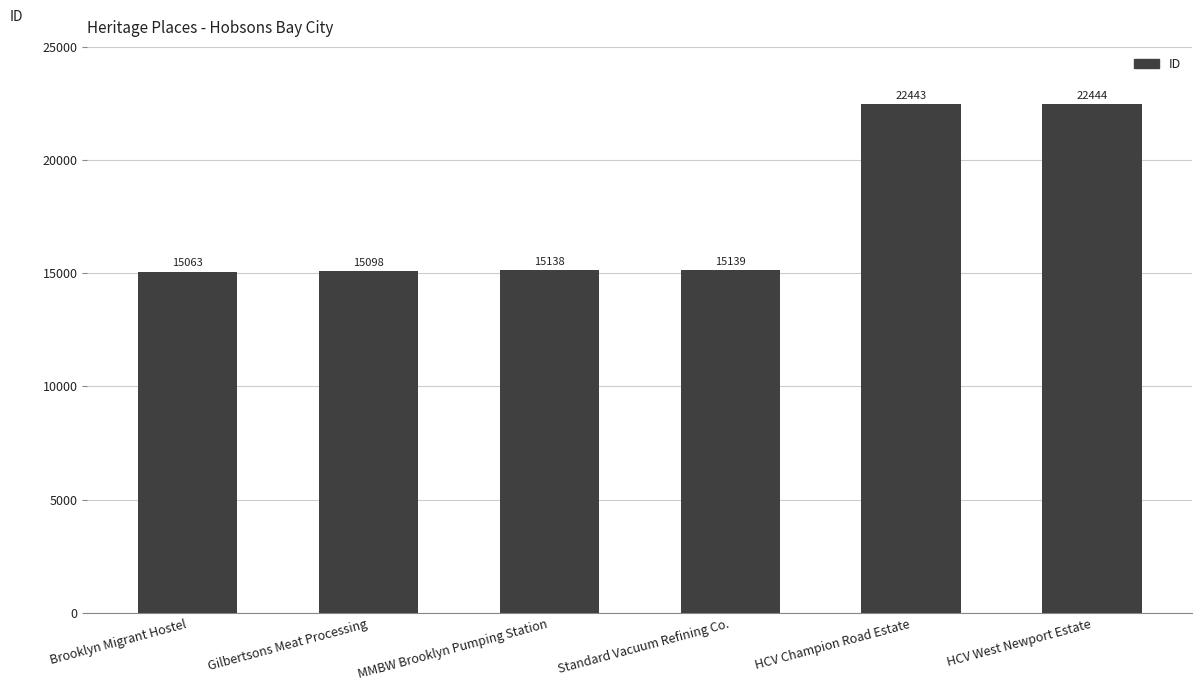

Reading right to left, what are all the values shown in this chart?

22444	22443	15139	15138	15098	15063